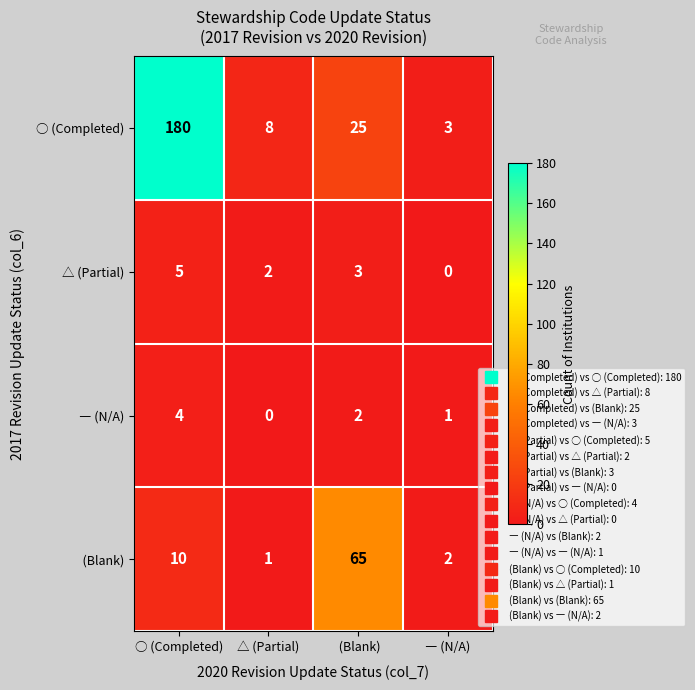

Count the △ (Partial) values in the range 2 to 5.

3